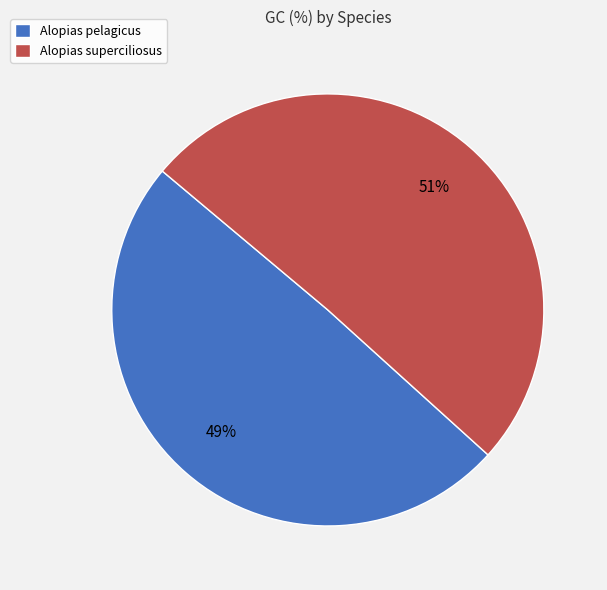

Is the sum of Alopias pelagicus and Alopias superciliosus greater than half?

Yes